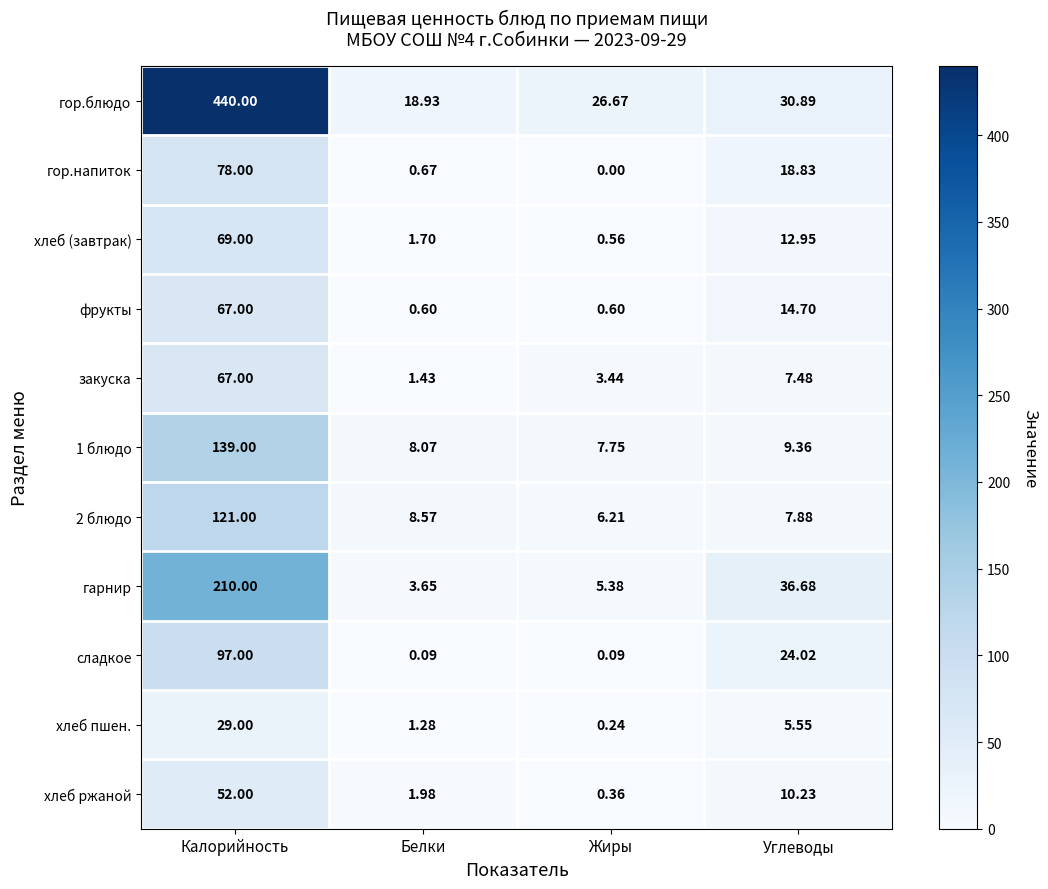

What is the total value across all series at Углеводы?

178.6